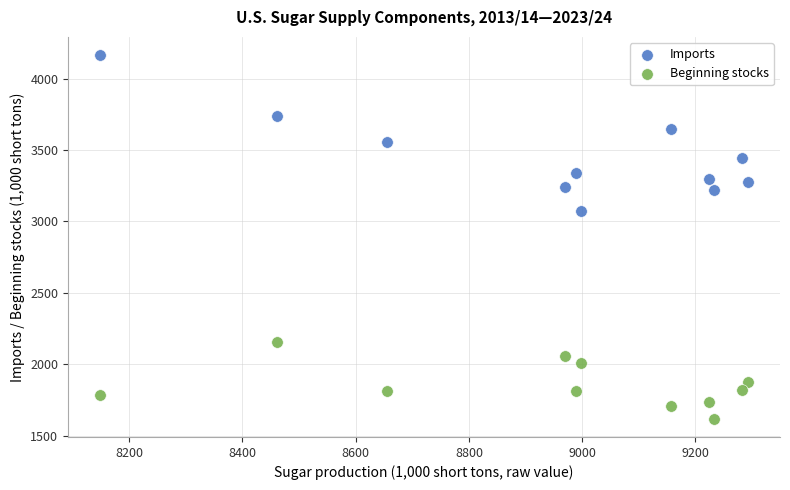

Across all data points, what is the range of X values (max minus min)?

1143.5